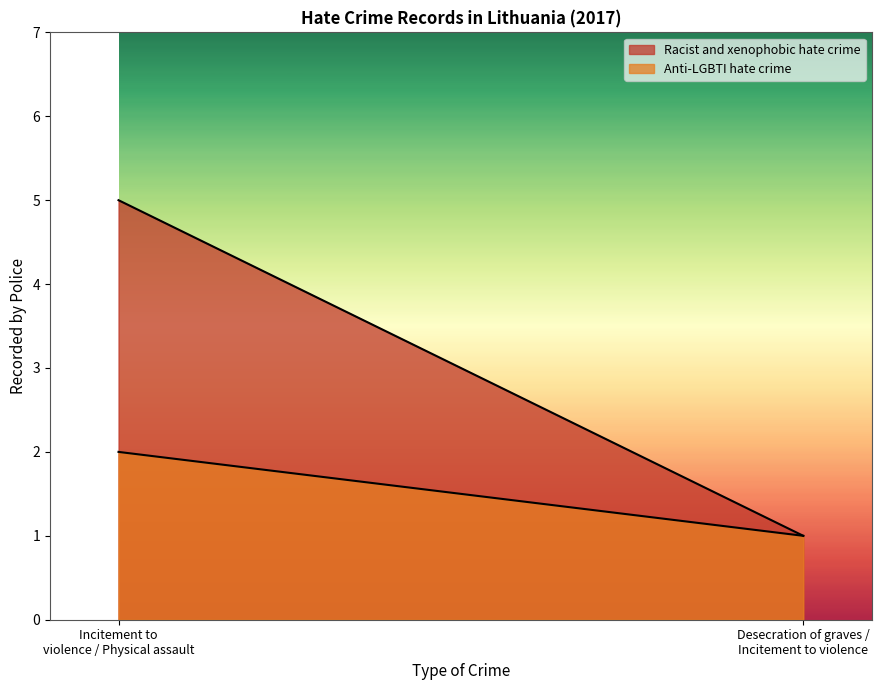

How many lines are shown in the chart?

2